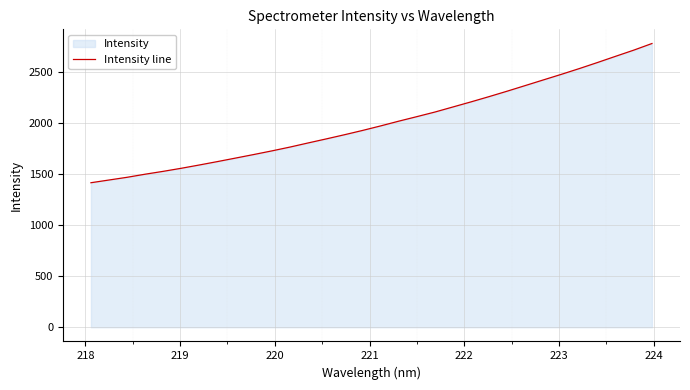

What is the smallest value displayed?

1416.1